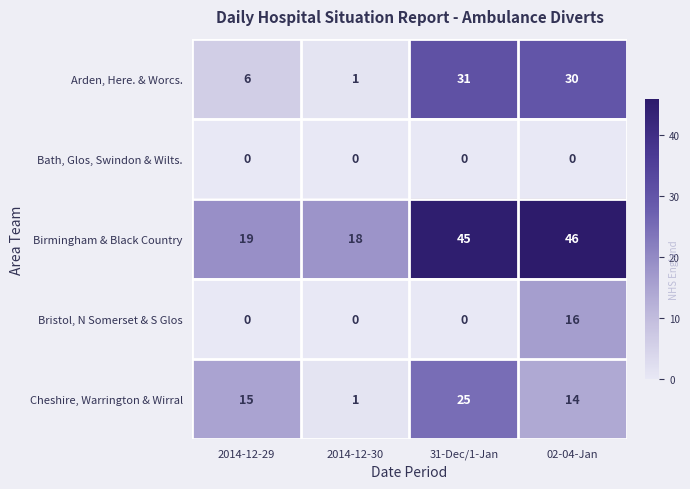

Which series has the largest total across all categories?

Birmingham & Black Country